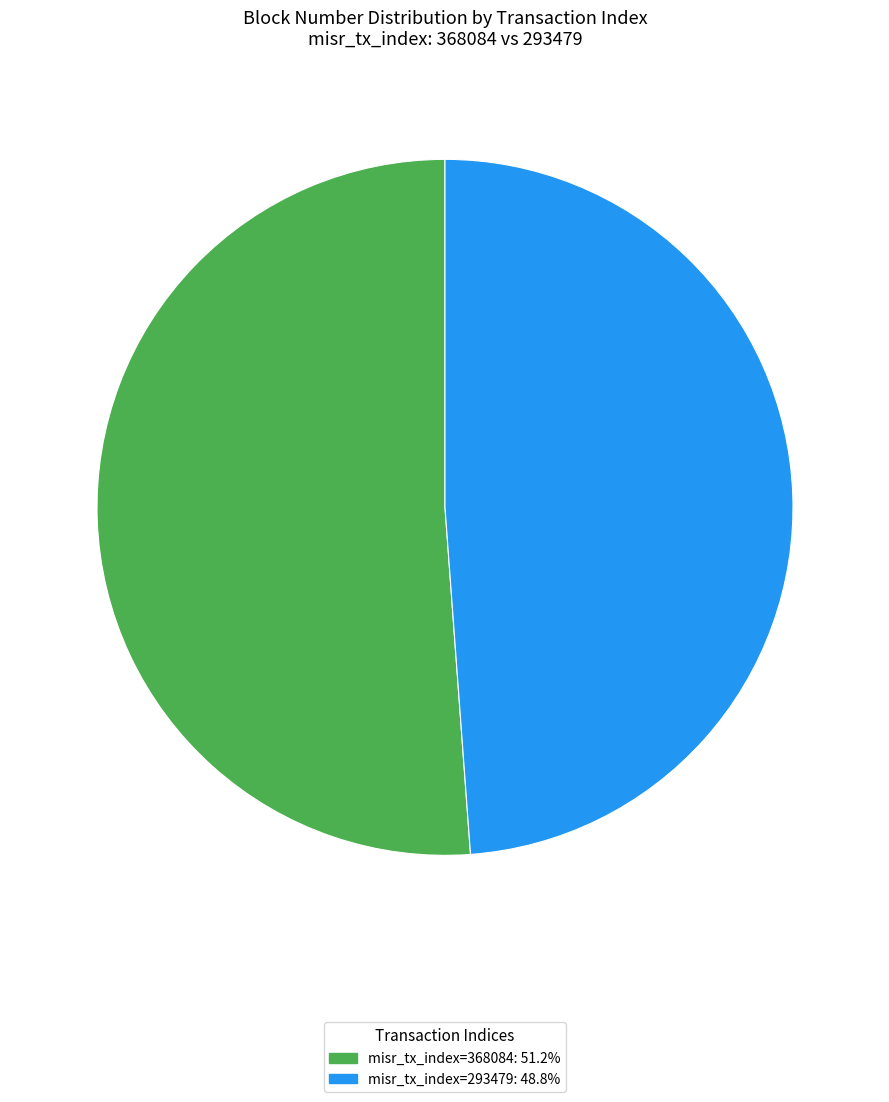

Approximately how many times larger is the value at misr_tx_index=368084: 51.2% compared to misr_tx_index=293479: 48.8%?

1.0